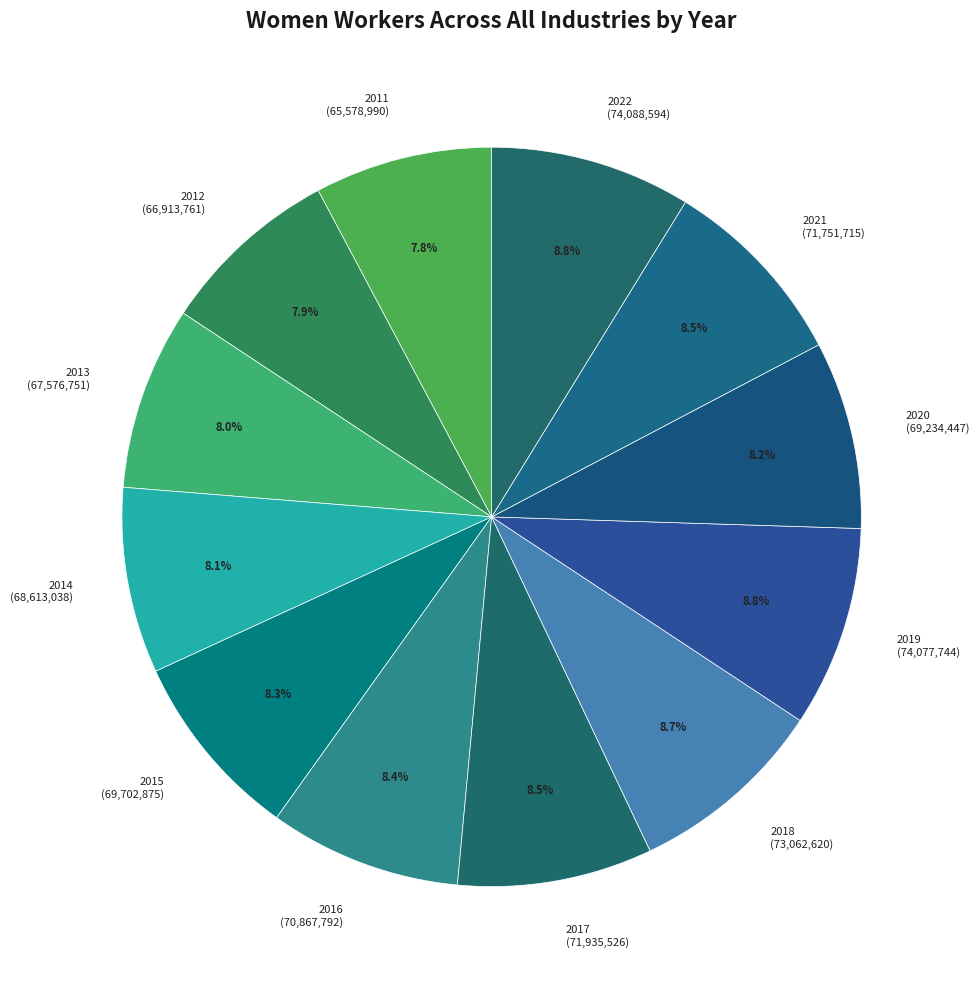

To the nearest percent, what percentage of the pie is 2022?

9%